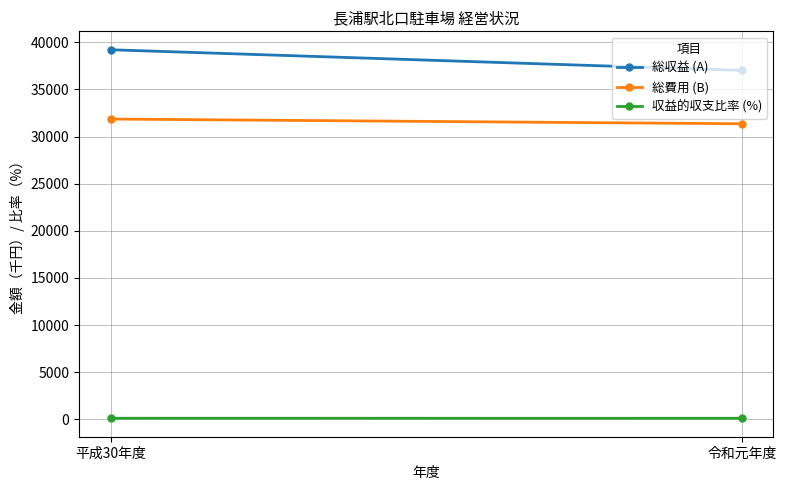

At how many categories does at least one series exceed 35733?

2